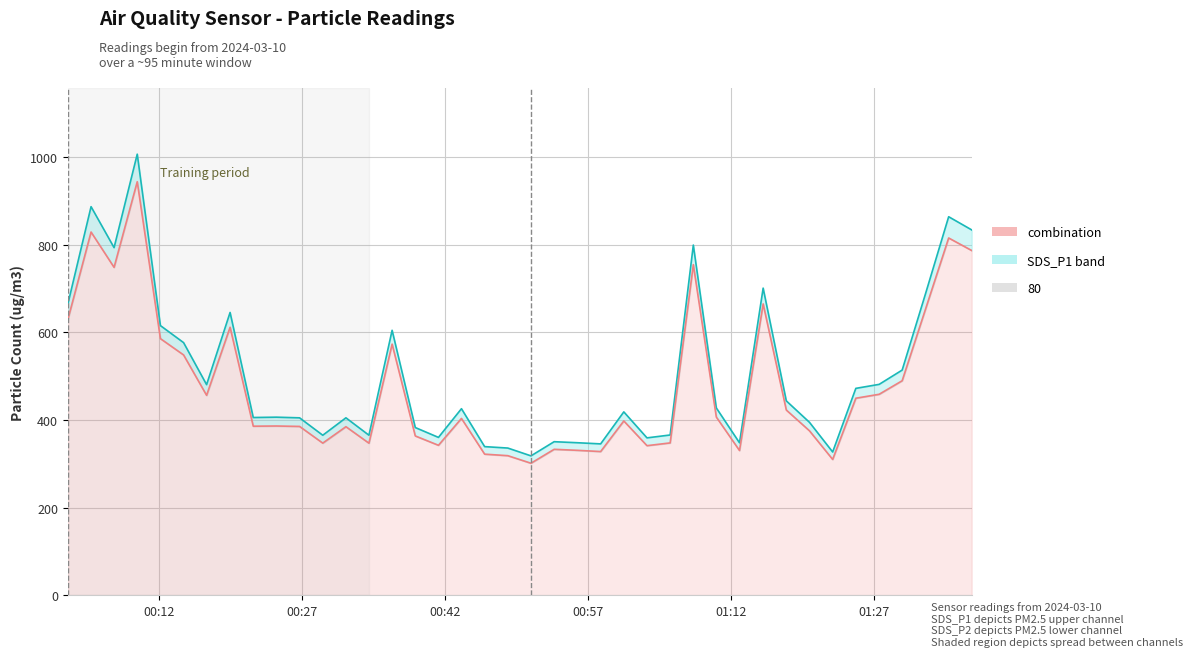

How many values in the SDS_P1 series exceed 425?

20